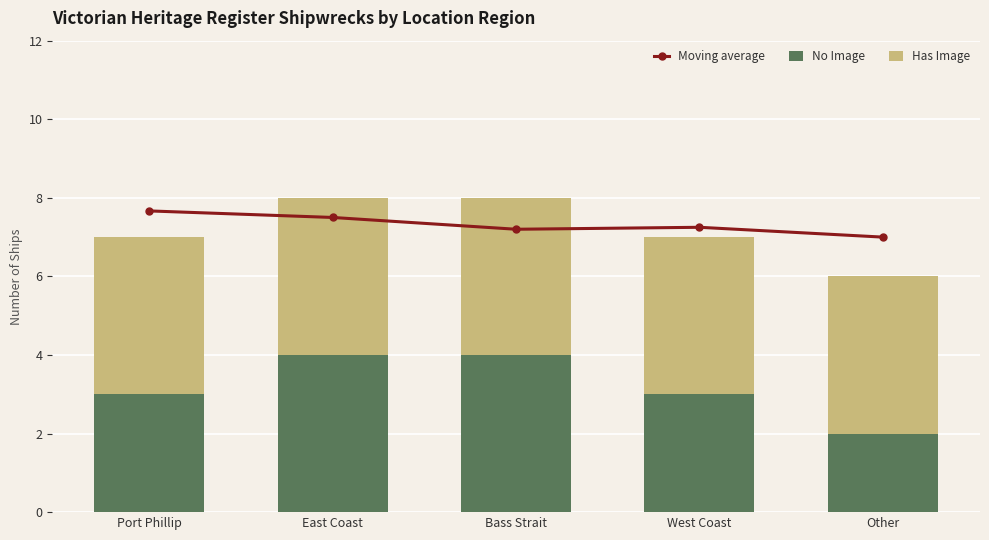

At which label does No Image reach its minimum?

Other